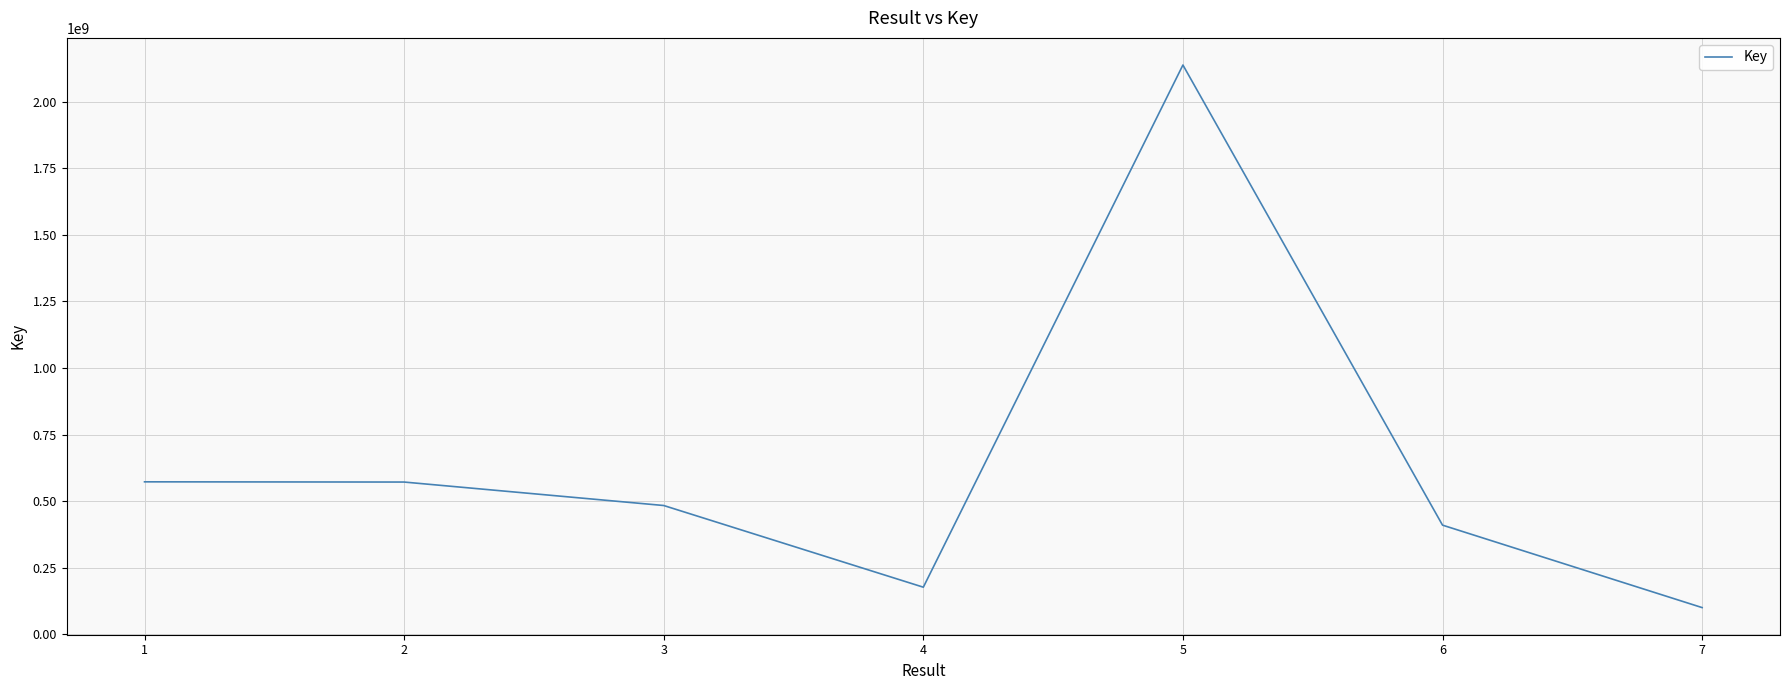

At which category does the chart reach its minimum across all series?

7